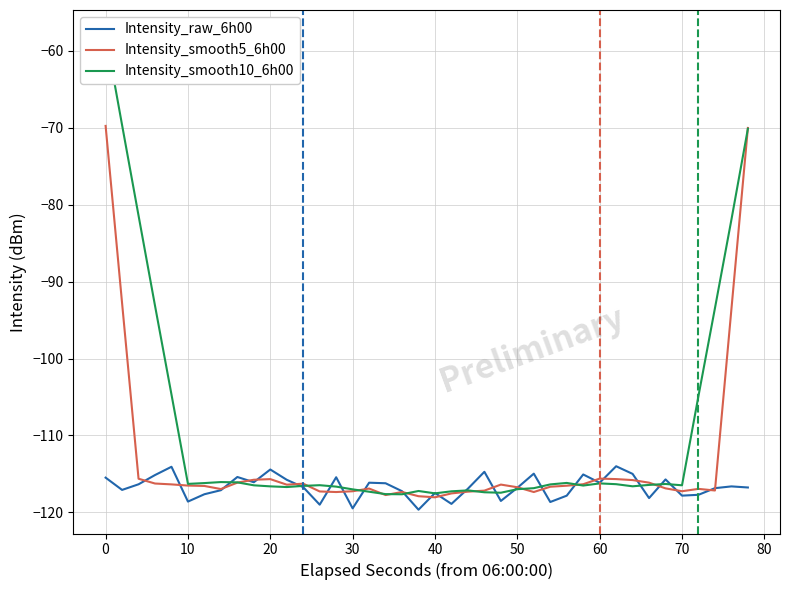

What are all the series names shown in the legend?

Intensity_raw_6h00, Intensity_smooth5_6h00, Intensity_smooth10_6h00